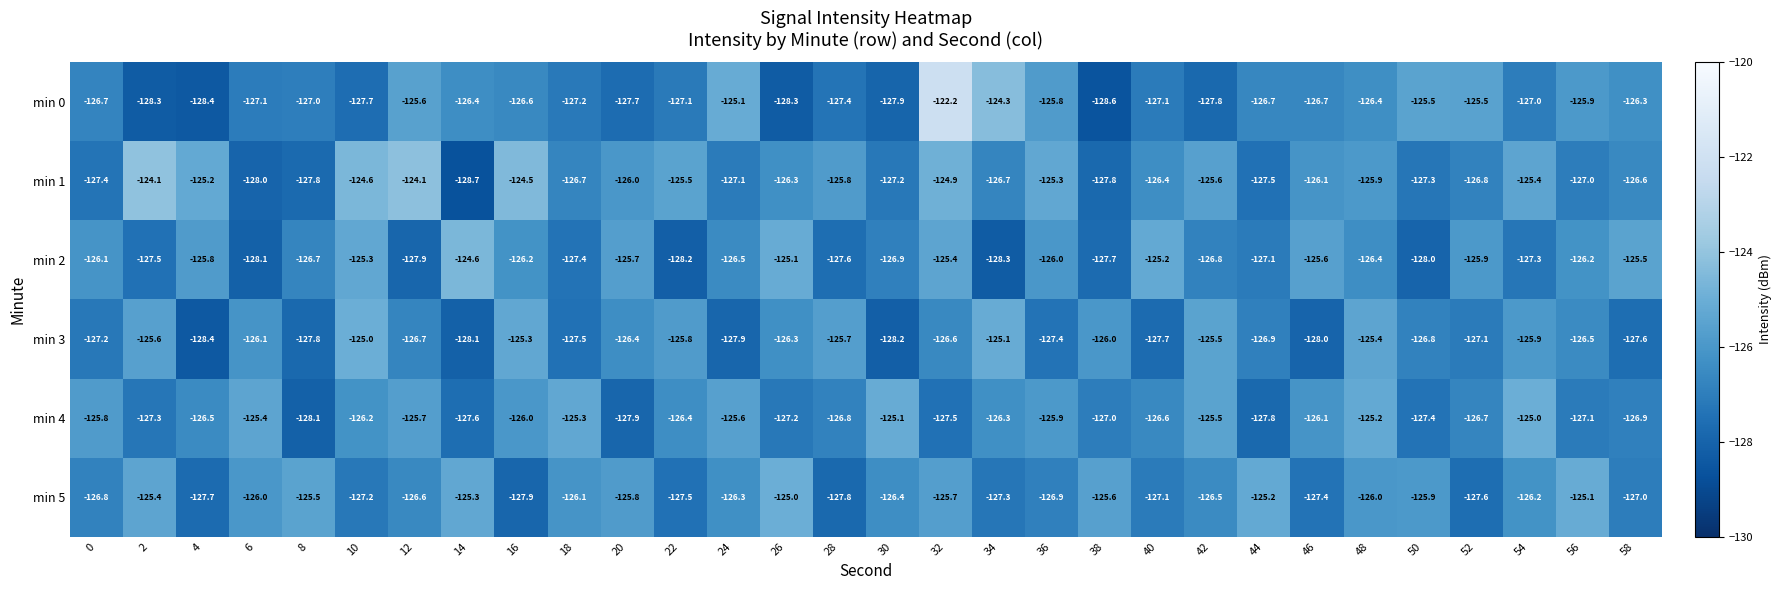

The min 0 series shows -127.8 at 42. True or false?

True